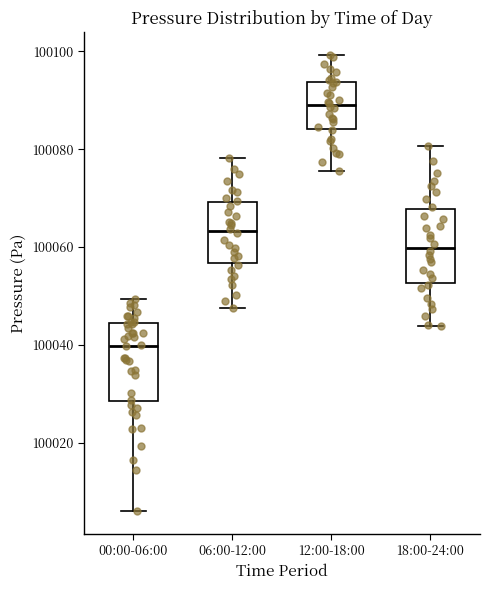

Reading left to right, read every box against the y-axis: the position of its median line, the range the box covers, and the ends of its whiskers. The values are not printed on the chart, so give them approximately, as read against the axis.

00:00-06:00: median 100040, box 100028 to 100044, whiskers 100006 to 100050
06:00-12:00: median 100064, box 100056 to 100070, whiskers 100048 to 100078
12:00-18:00: median 100090, box 100084 to 100094, whiskers 100076 to 100100
18:00-24:00: median 100060, box 100052 to 100068, whiskers 100044 to 100080